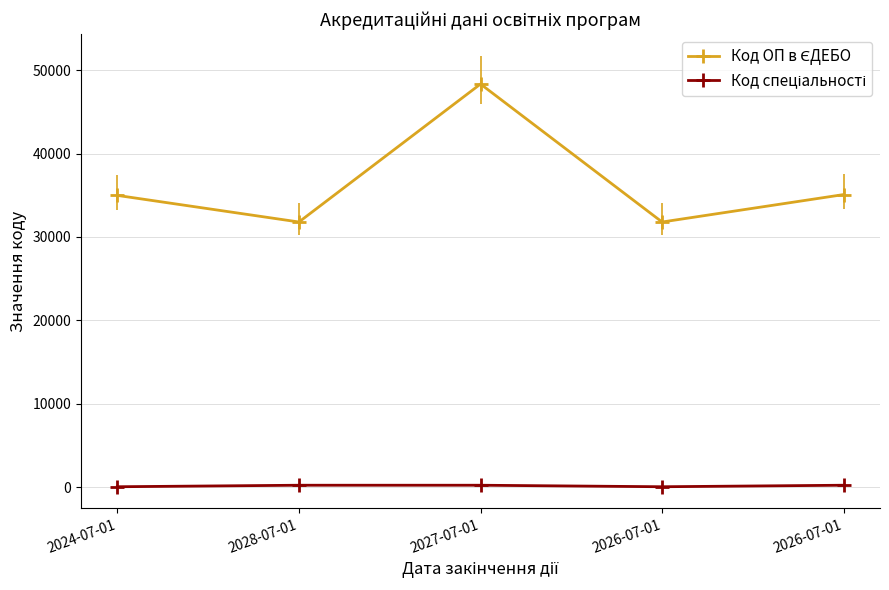

True or false: Код ОП в ЄДЕБО and Код спеціальності cross at least once.

False